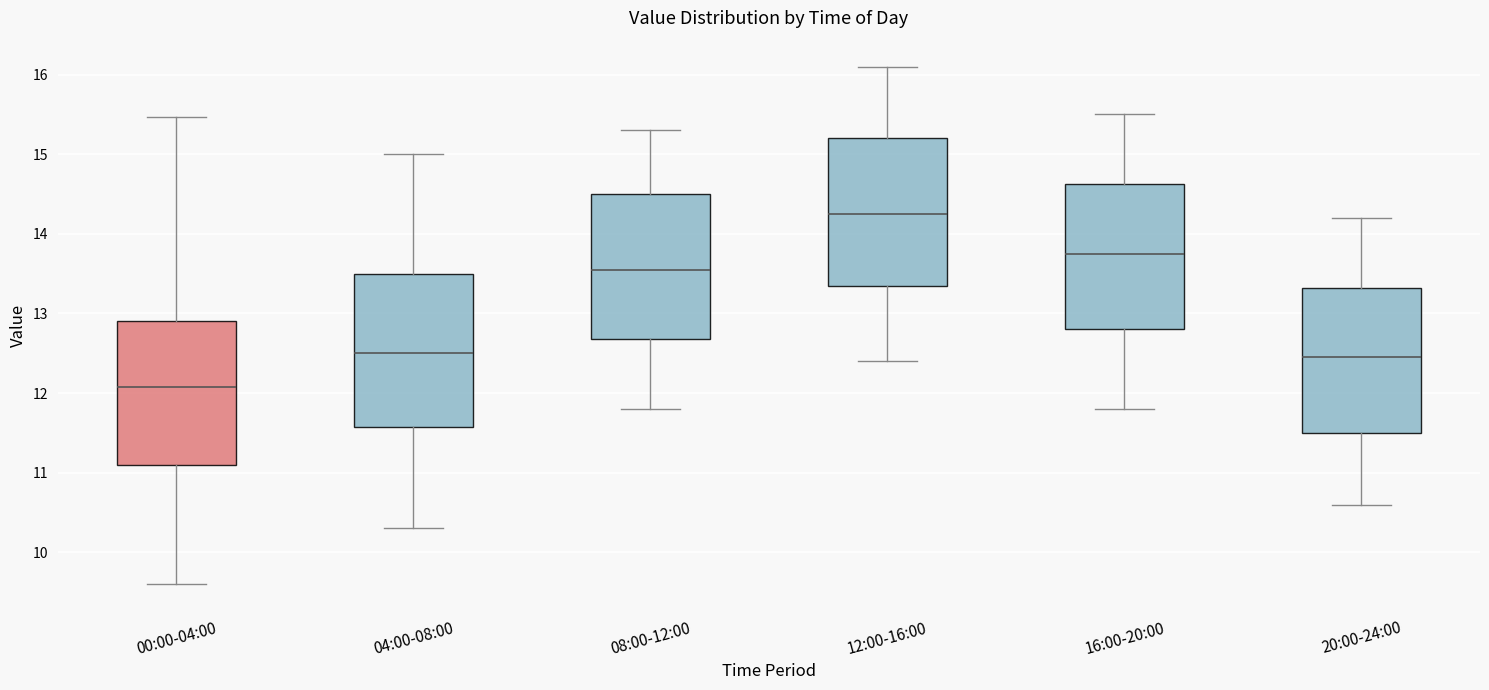

Where does the upper whisker of the box for 04:00-08:00 end on the y-axis? The values are not printed on the chart, so give them approximately, as read against the axis.

15.0